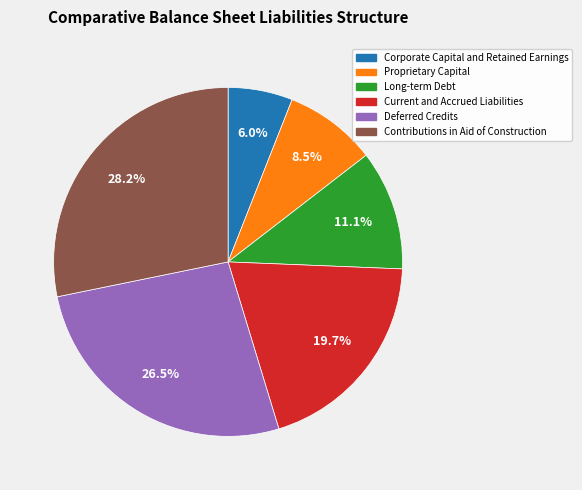

Rank the categories by value from highest to lowest.

Contributions in Aid of Construction, Deferred Credits, Current and Accrued Liabilities, Long-term Debt, Proprietary Capital, Corporate Capital and Retained Earnings